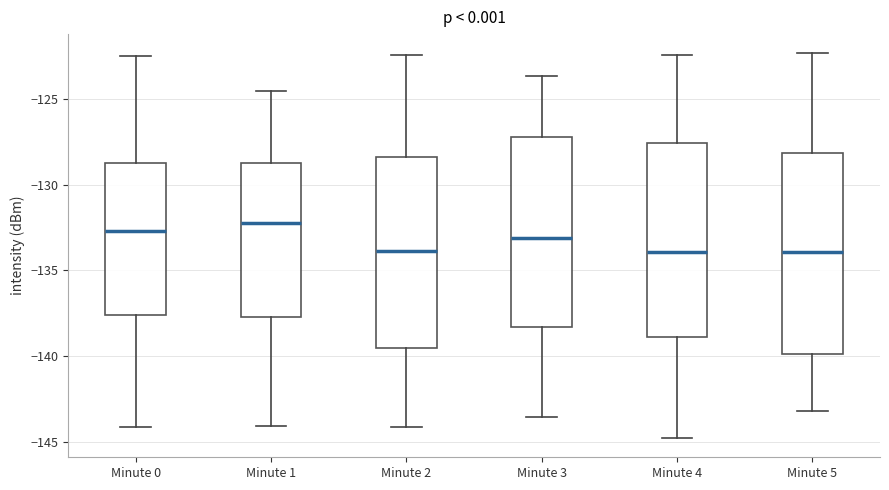

Where does the lower whisker of the box for Minute 2 end on the y-axis? The values are not printed on the chart, so give them approximately, as read against the axis.

-144.0